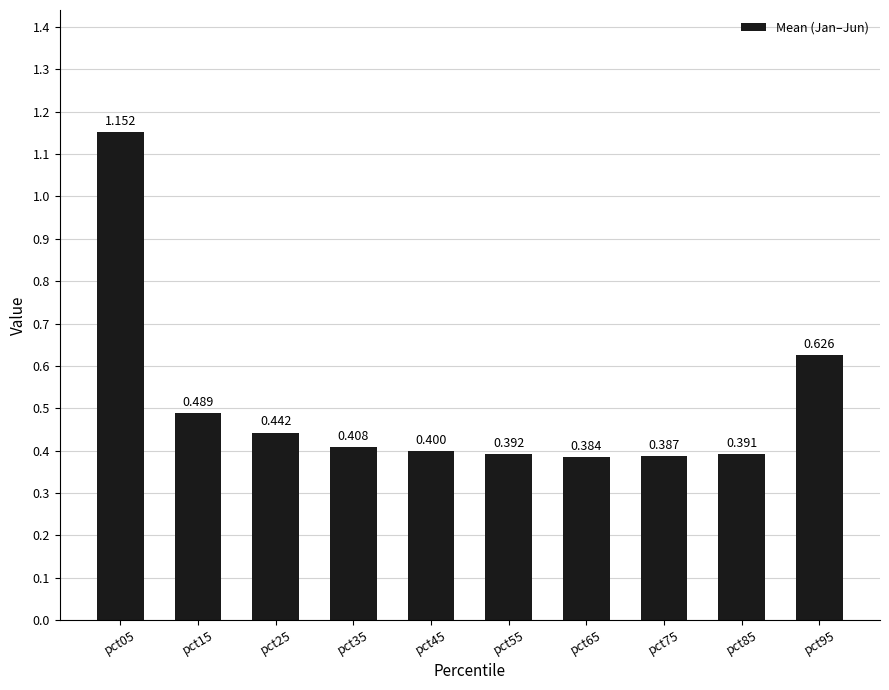

The value at pct95 is 0.6. True or false?

True